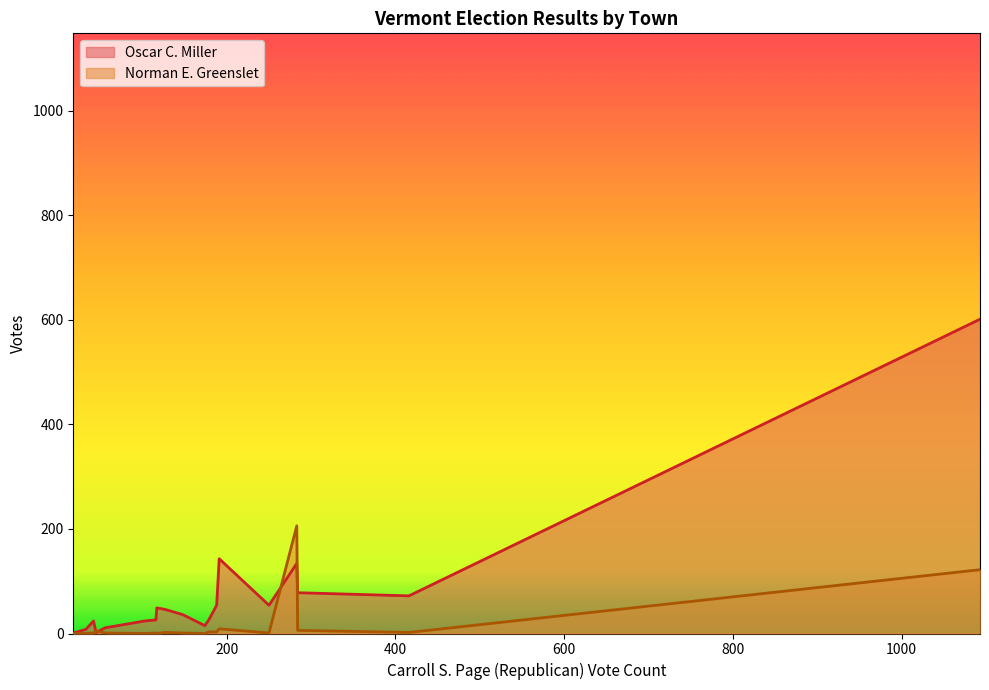

Which series has the widest spread of values?

Oscar C. Miller